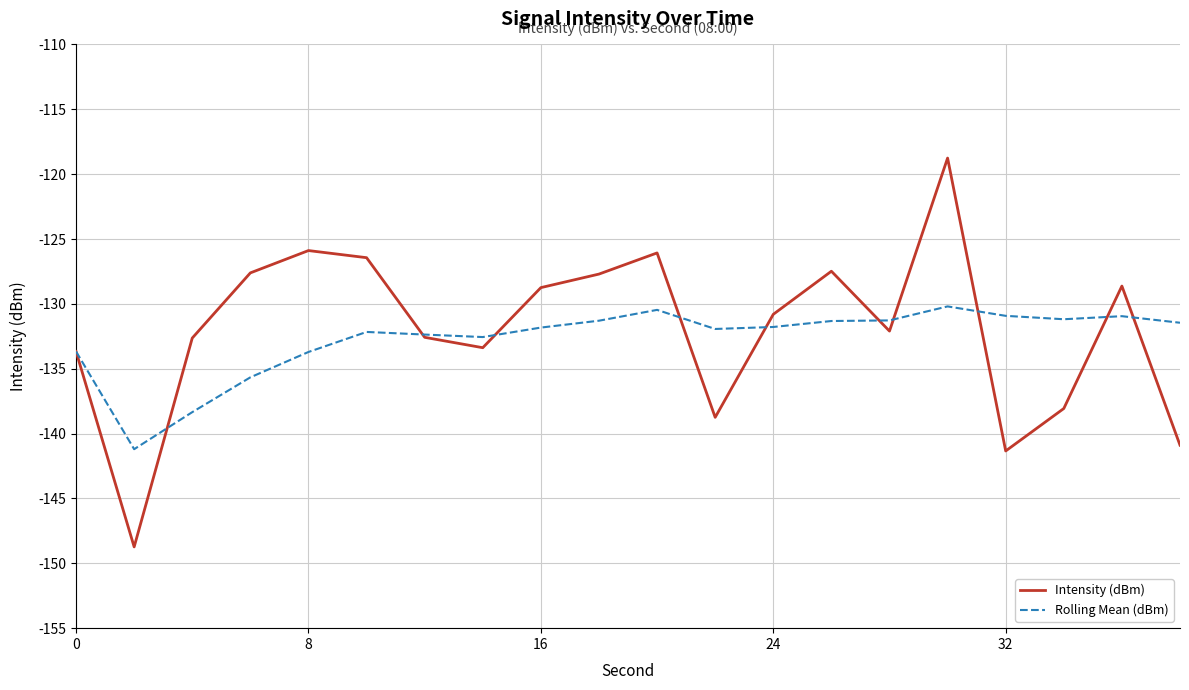

Does the chart have visible grid lines?

Yes